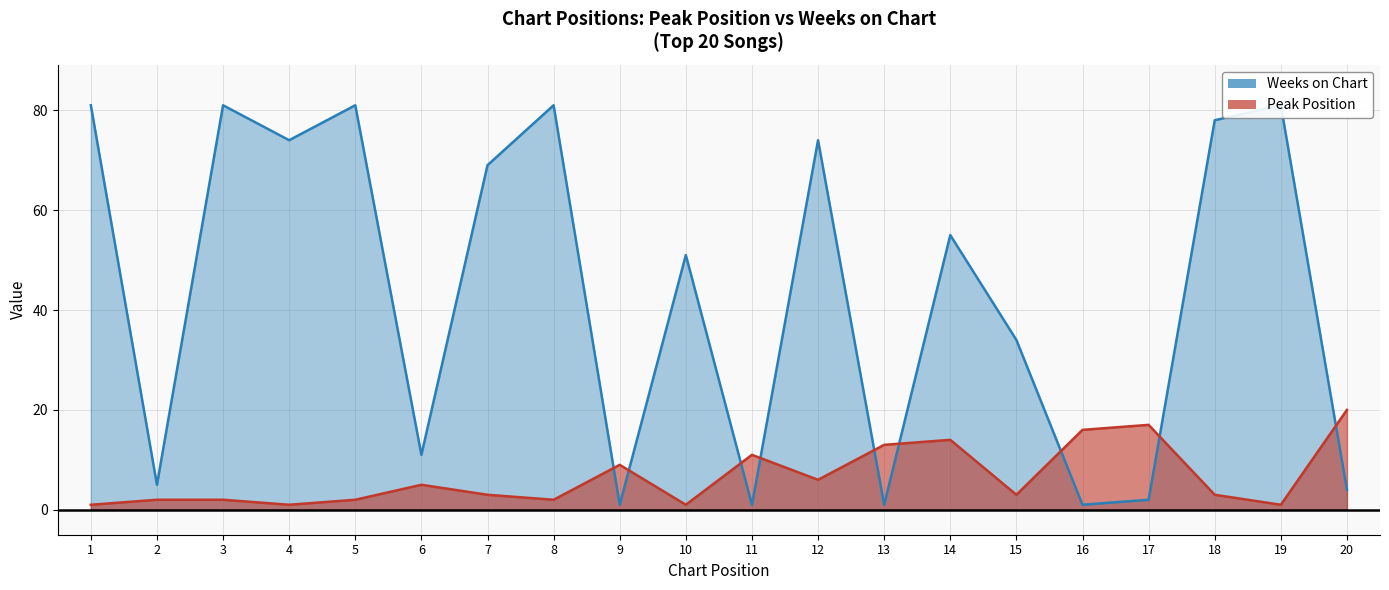

Reading left to right, list all the values displayed in this chart.

Peak Position: 1	2	2	1	2	5	3	2	9	1	11	6	13	14	3	16	17	3	1	20
Weeks on Chart: 81	5	81	74	81	11	69	81	1	51	1	74	1	55	34	1	2	78	81	4